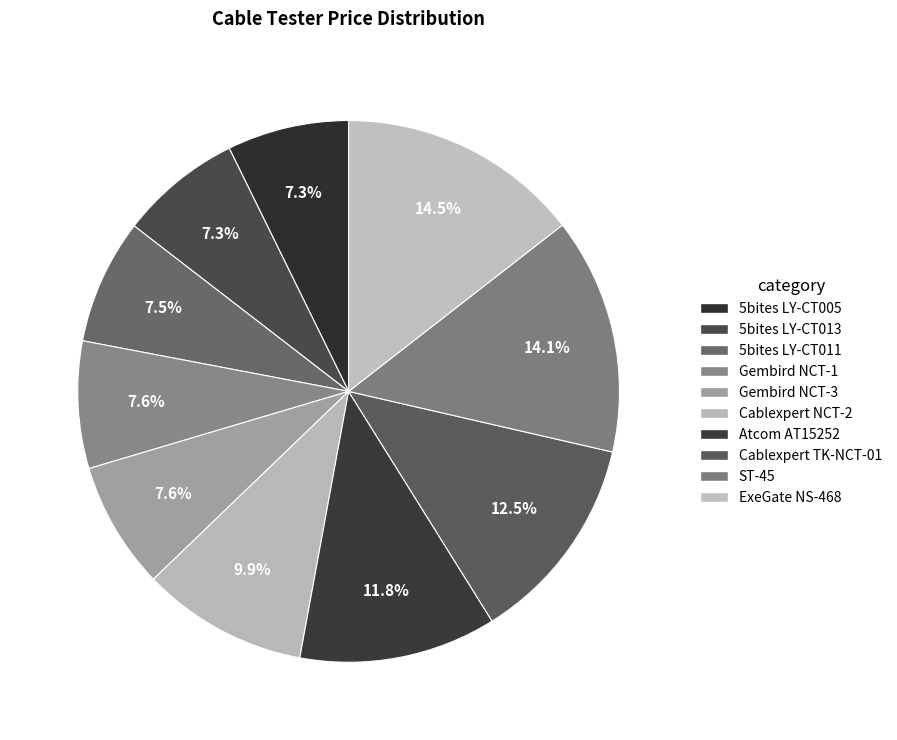

Is there any slice that represents more than half of the pie?

No